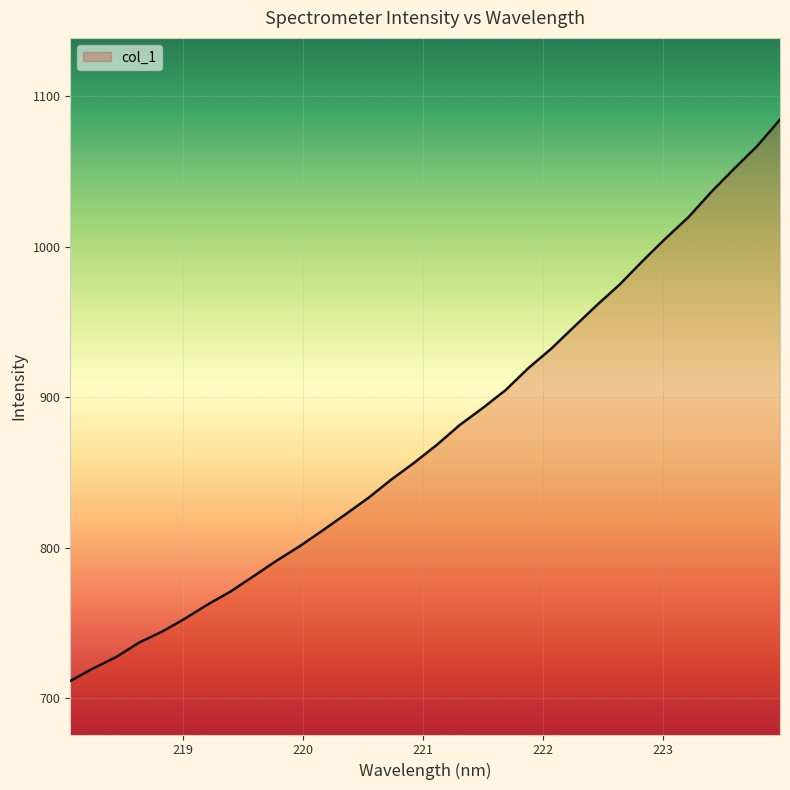

What is the smallest value displayed?

711.5